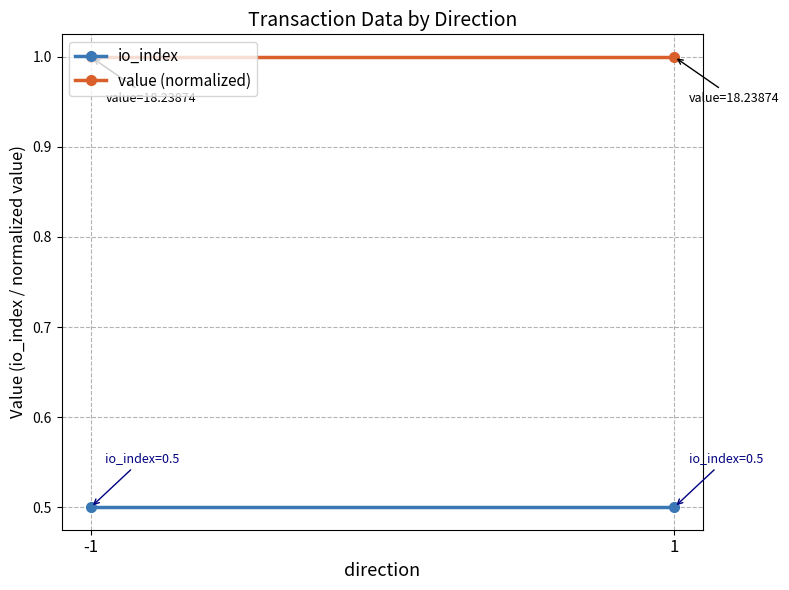

What is the average value of the io_index series?

0.5